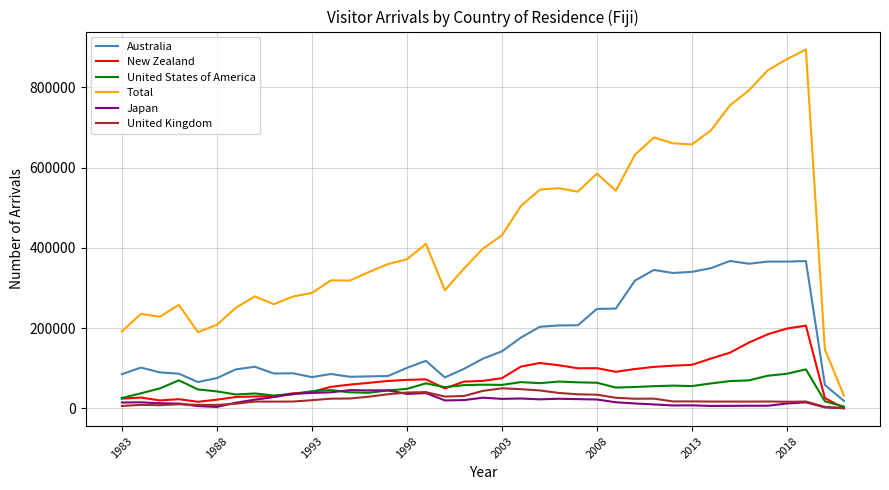

What are all the series names shown in the legend?

Australia, New Zealand, United States of America, Total, Japan, United Kingdom